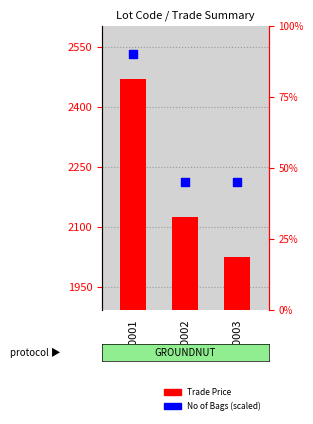

Which series has the largest total across all categories?

Trade Price